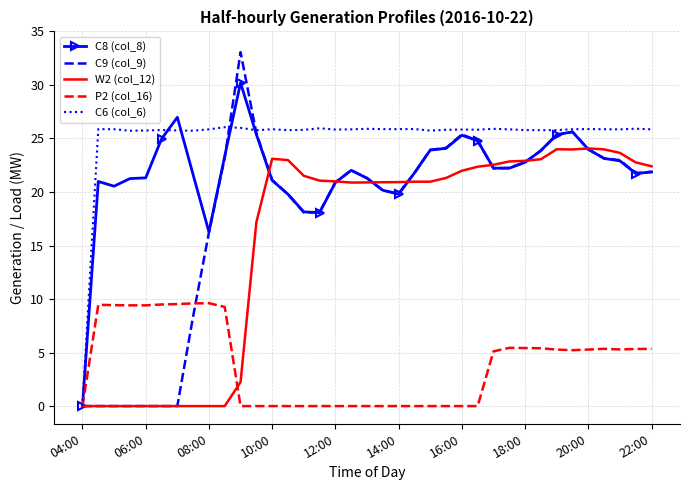

True or false: W2 (col_12) and C9 (col_9) cross at least once.

True